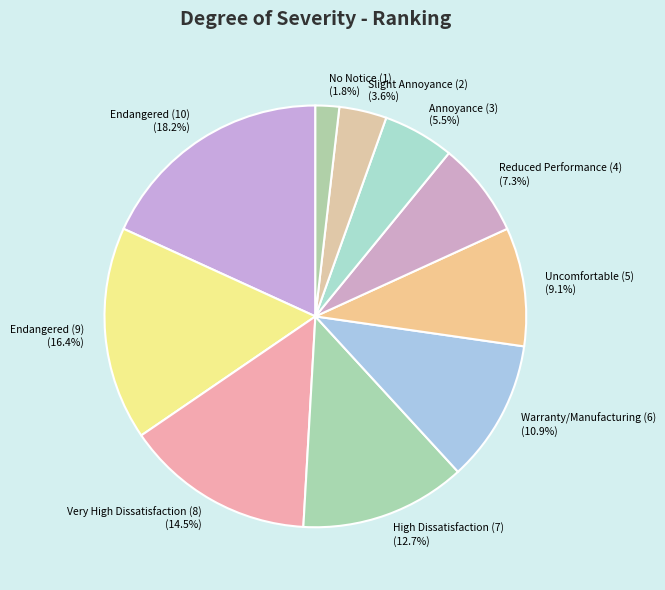

What percentage is NOT represented by Endangered (9) (16.4%)?

83.6%